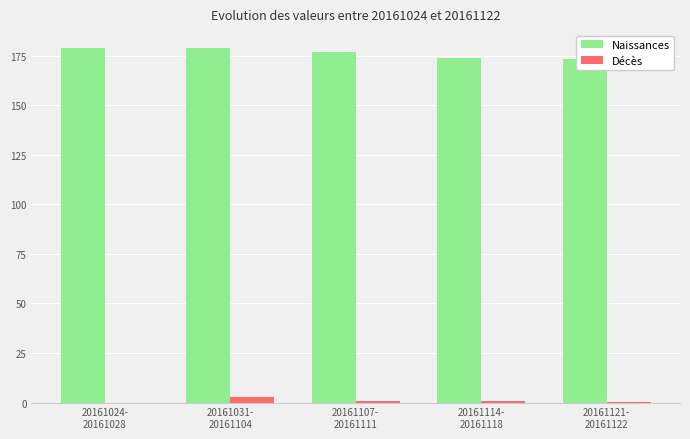

Read the Décès value at 20161031-
20161104.

2.6